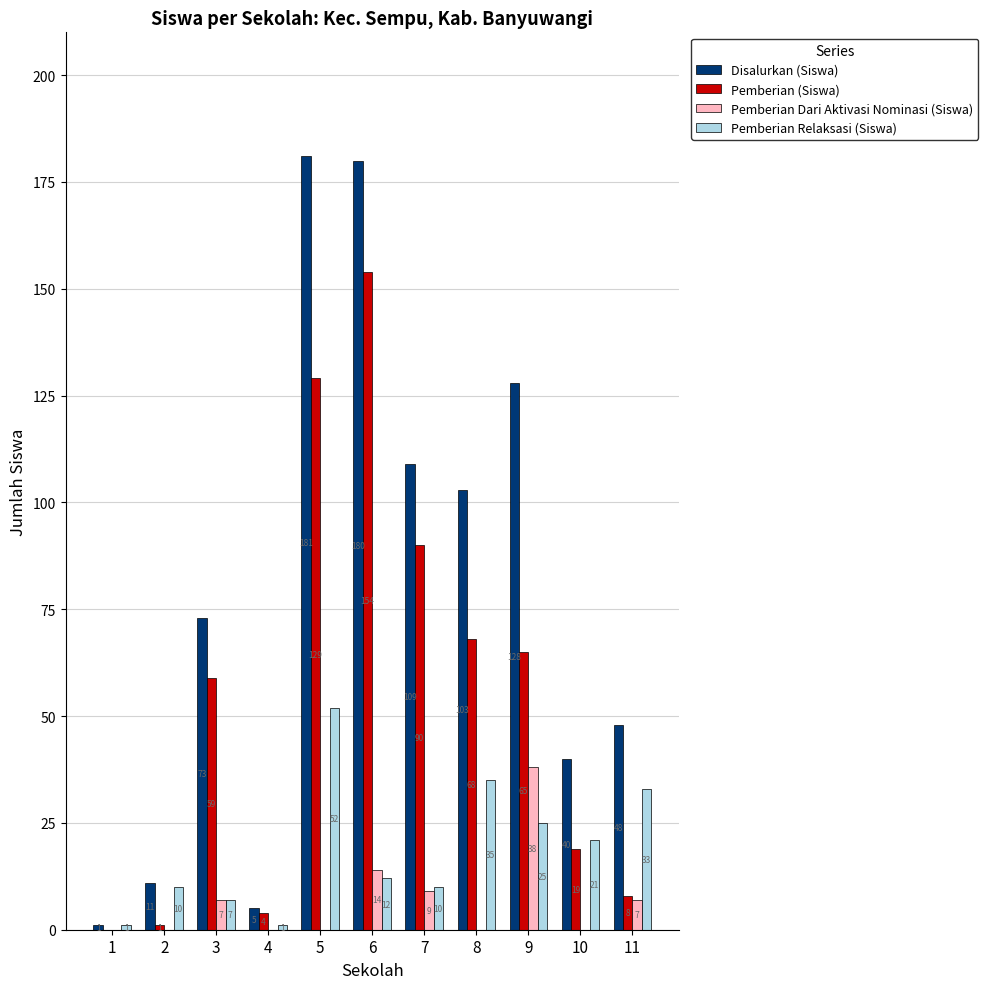

Reading left to right, transcribe all the data shown in this chart.

Disalurkan (Siswa): 1=1	2=11	3=73	4=5	5=181	6=180	7=109	8=103	9=128	10=40	11=48
Pemberian (Siswa): 1=0	2=1	3=59	4=4	5=129	6=154	7=90	8=68	9=65	10=19	11=8
Pemberian Dari Aktivasi Nominasi (Siswa): 1=0	2=0	3=7	4=0	5=0	6=14	7=9	8=0	9=38	10=0	11=7
Pemberian Relaksasi (Siswa): 1=1	2=10	3=7	4=1	5=52	6=12	7=10	8=35	9=25	10=21	11=33